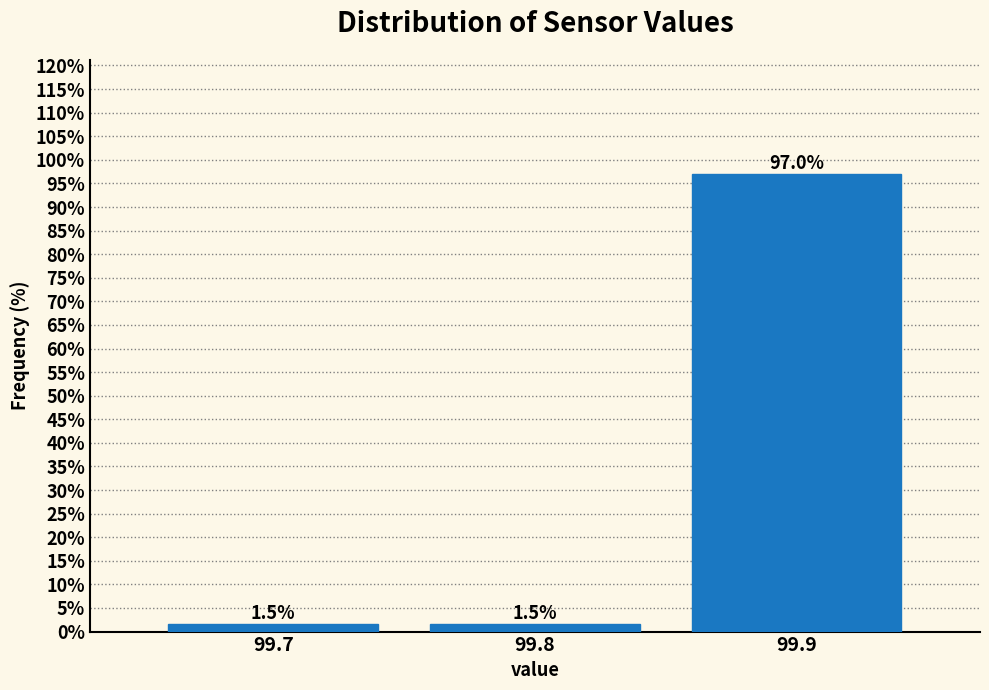

Reading left to right, extract all data points from this chart.

1.5	1.5	97.0